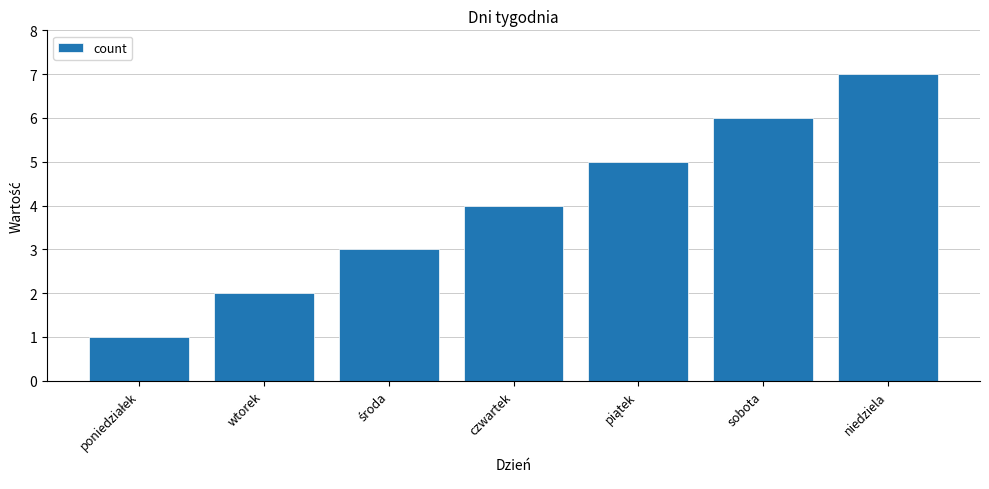

Read the value at czwartek.

4